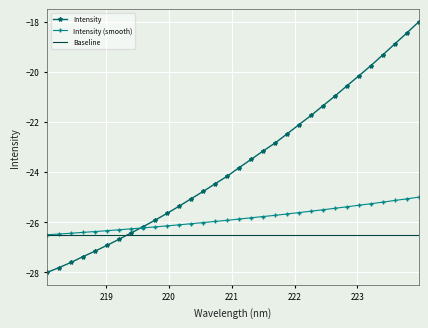

Which series has the largest total across all categories?

Intensity